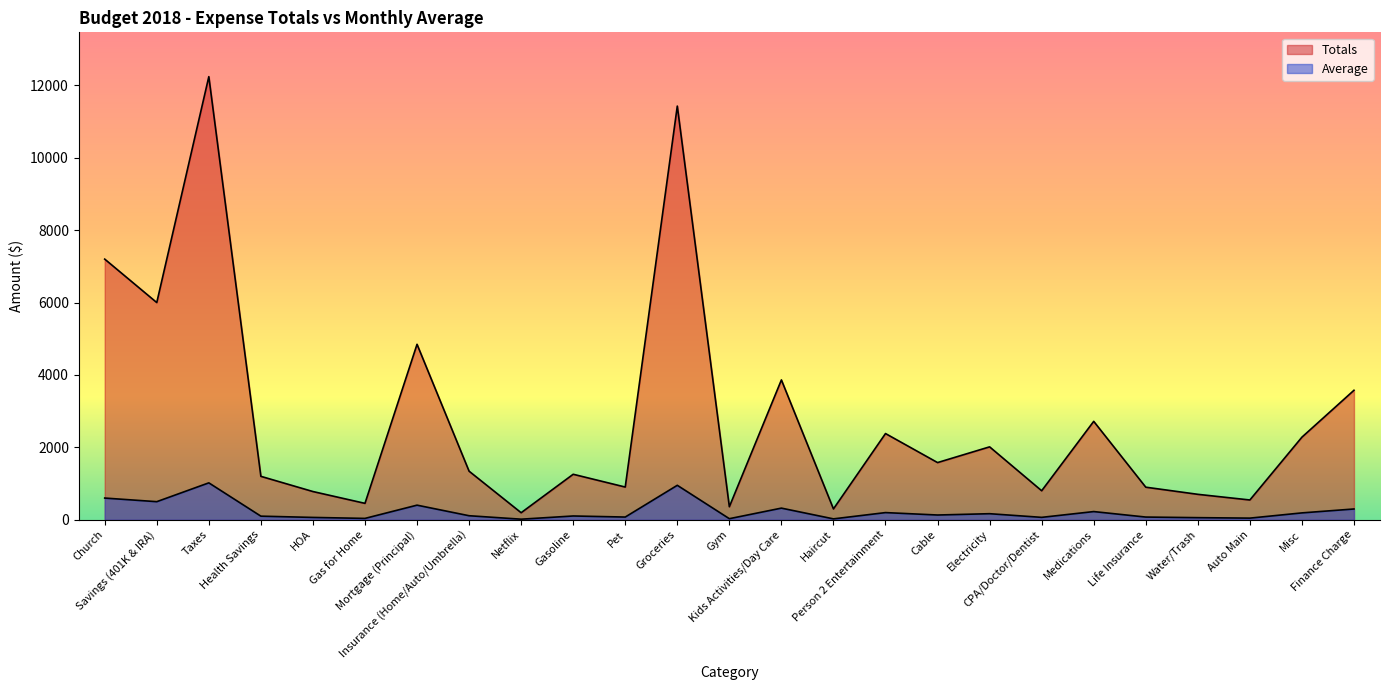

What is the maximum value shown in the chart?

12240.0